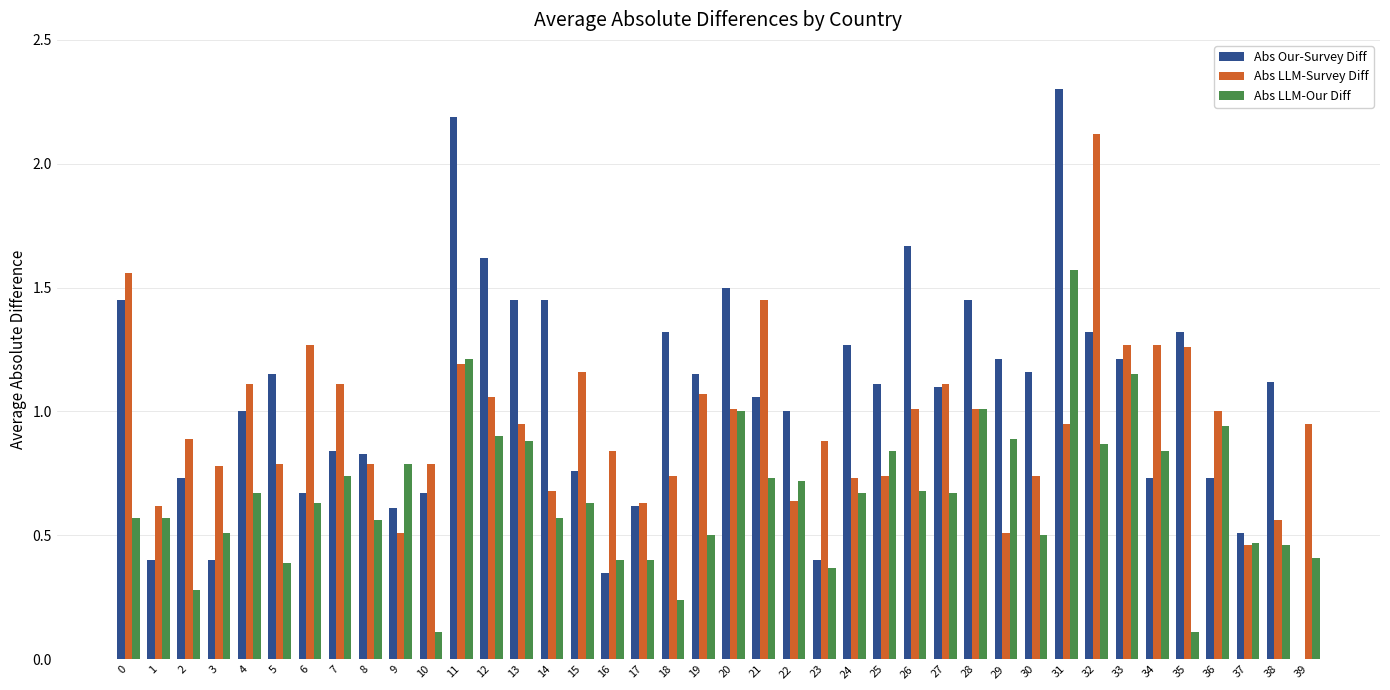

What is the sum of the Abs Our-Survey Diff values at 11 and 18?

3.5